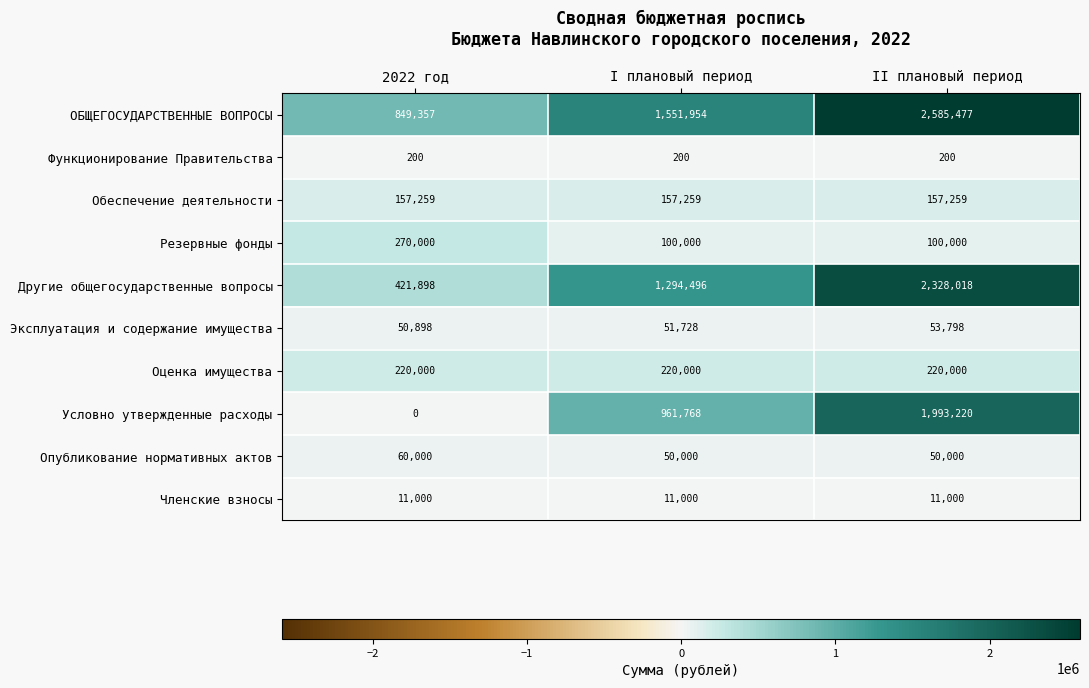

Reading left to right, list all the values displayed in this chart.

ОБЩЕГОСУДАРСТВЕННЫЕ ВОПРОСЫ: 849357	1551954	2585477
Функционирование Правительства: 200	200	200
Обеспечение деятельности: 157259	157259	157259
Резервные фонды: 270000	100000	100000
Другие общегосударственные вопросы: 421898	1294496	2328018
Эксплуатация и содержание имущества: 50898	51728	53798
Оценка имущества: 220000	220000	220000
Условно утвержденные расходы: 0	961768	1993220
Опубликование нормативных актов: 60000	50000	50000
Членские взносы: 11000	11000	11000